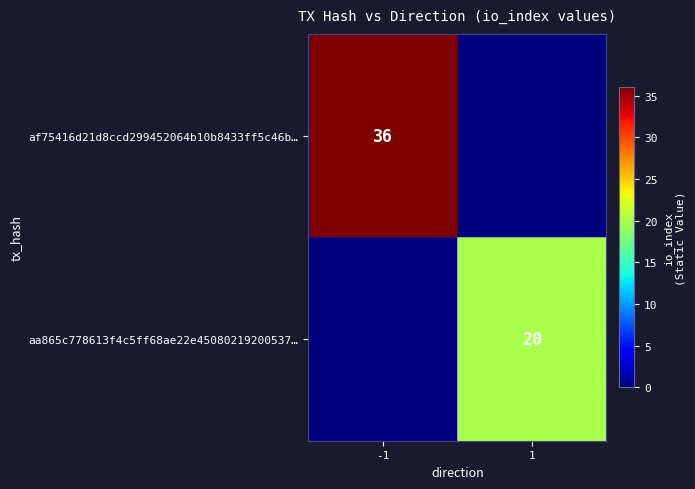

True or false: aa865c778613f4c5ff68ae22e45080219200537… has a value of 20 at 1.

True